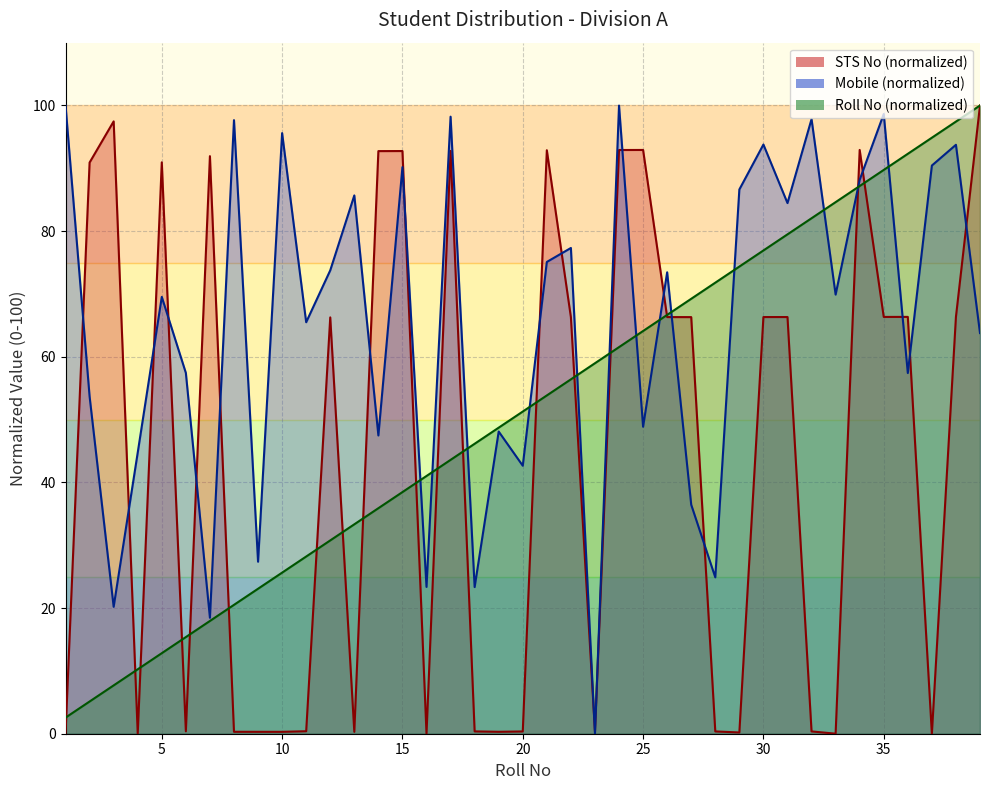

True or false: Mobile (M) has a value of 23.3 at 18.

True